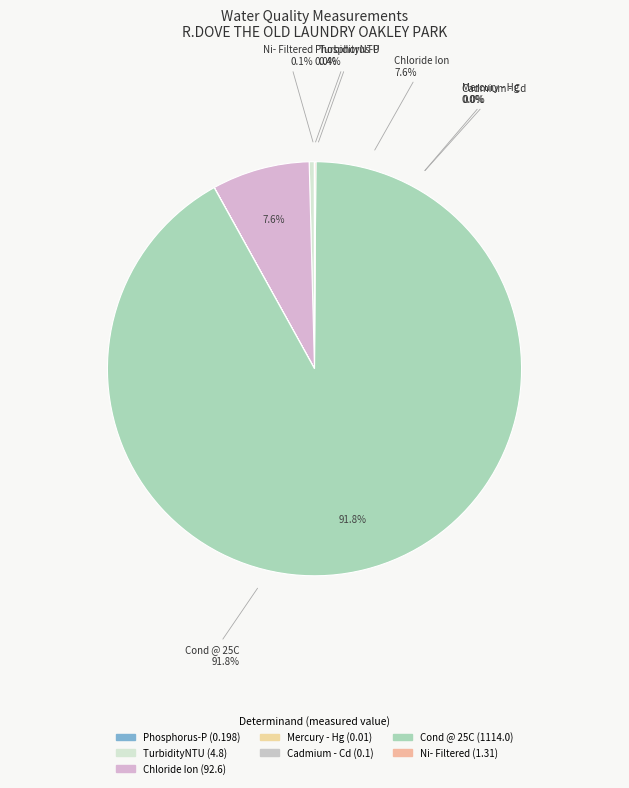

How many slices are in this pie chart?

7